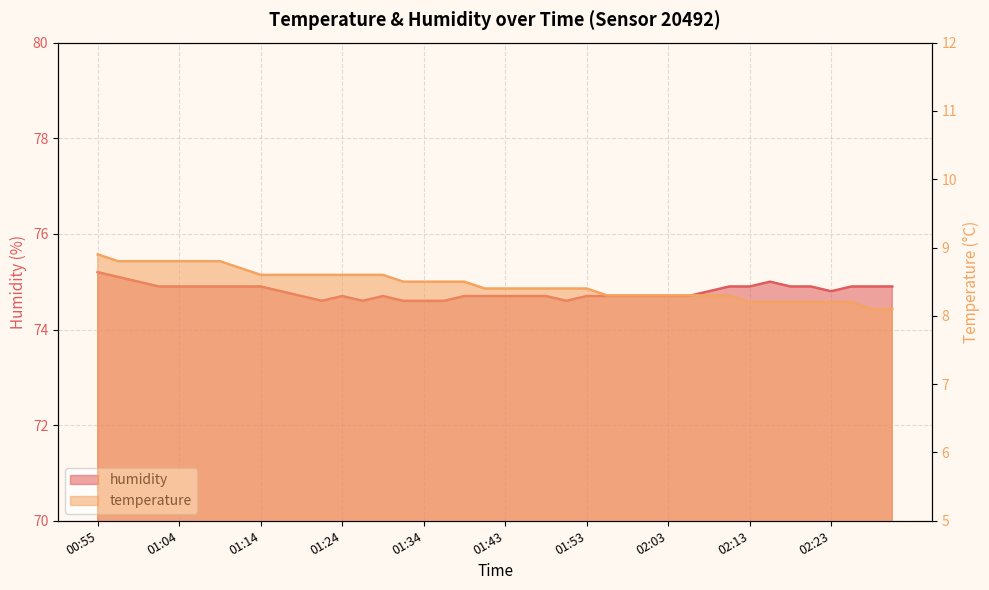

True or false: temperature and humidity intersect in this chart.

False